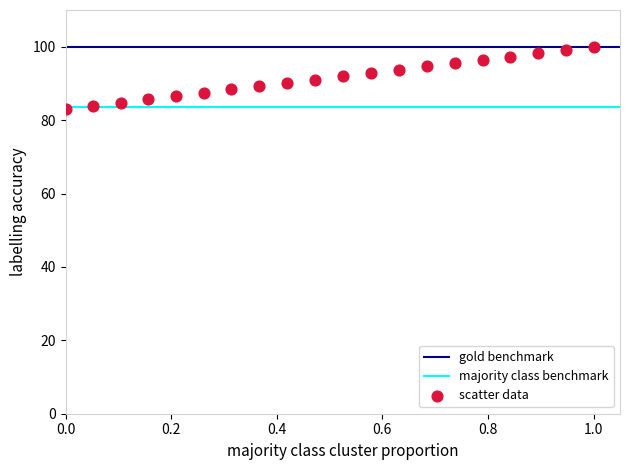

What is the range of Y values (max minus min)?

17.0